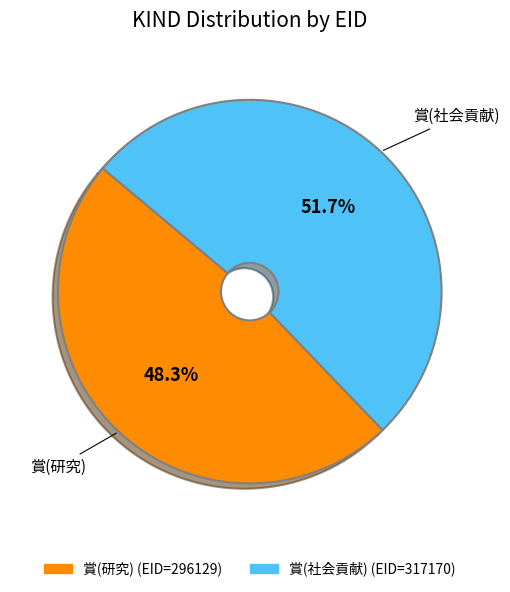

True or false: 賞(社会貢献) accounts for 52% of the total.

True